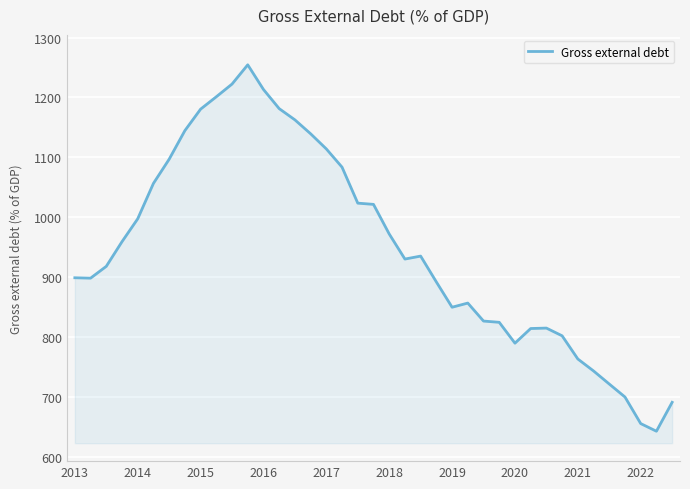

What is the maximum value shown in the chart?

1254.6